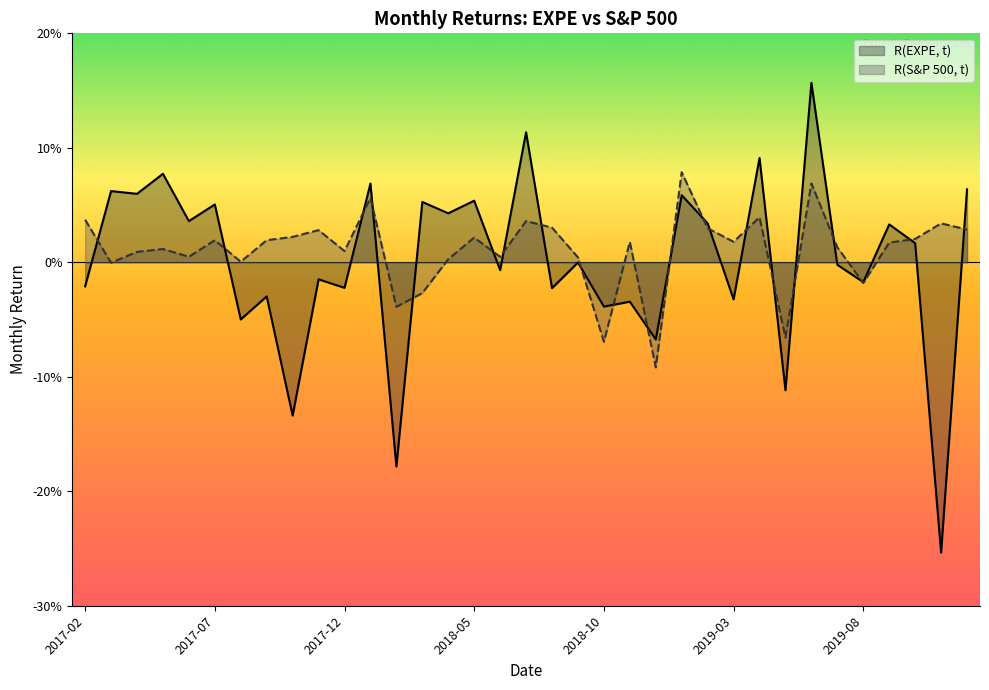

How many times do R(S&P 500, t) and R(EXPE, t) cross each other?

21